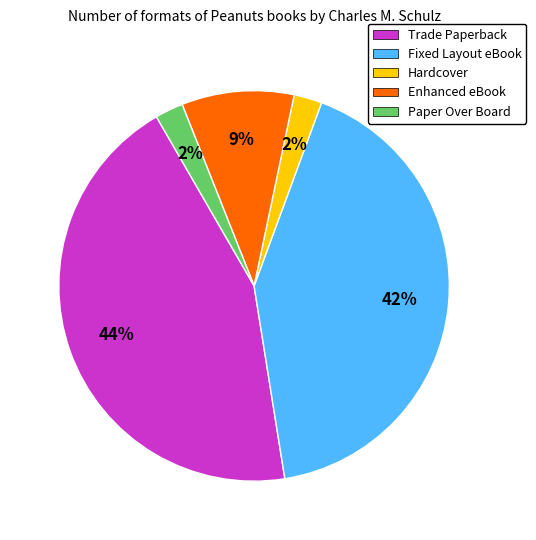

Count the number of slices in the pie.

5